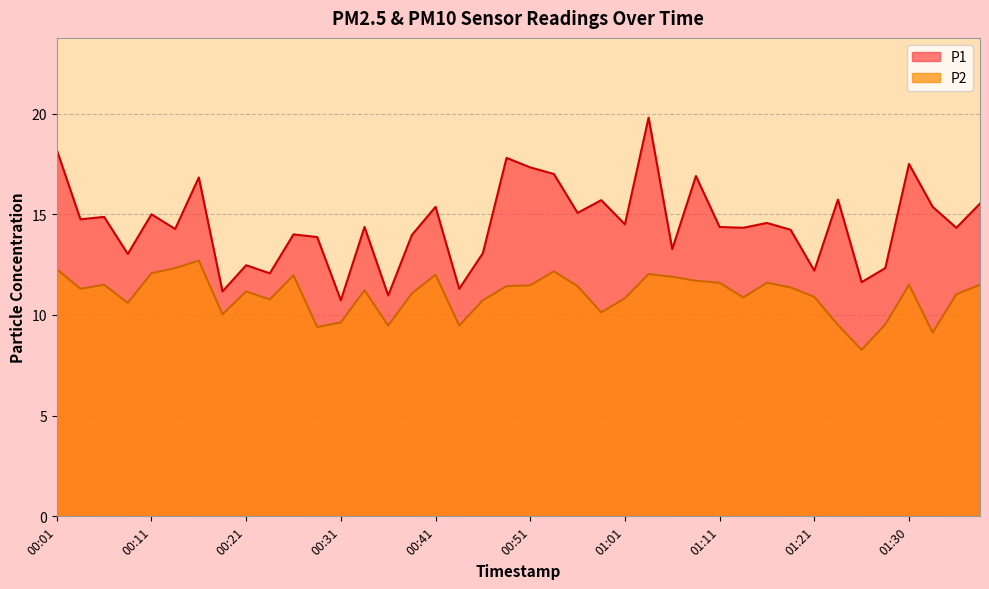

What is the average value of the P2 series?

11.0